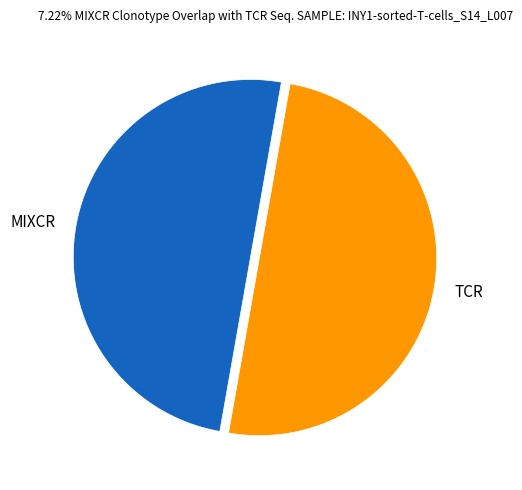

Approximately how many times larger is the value at TCR compared to MIXCR?

1.0